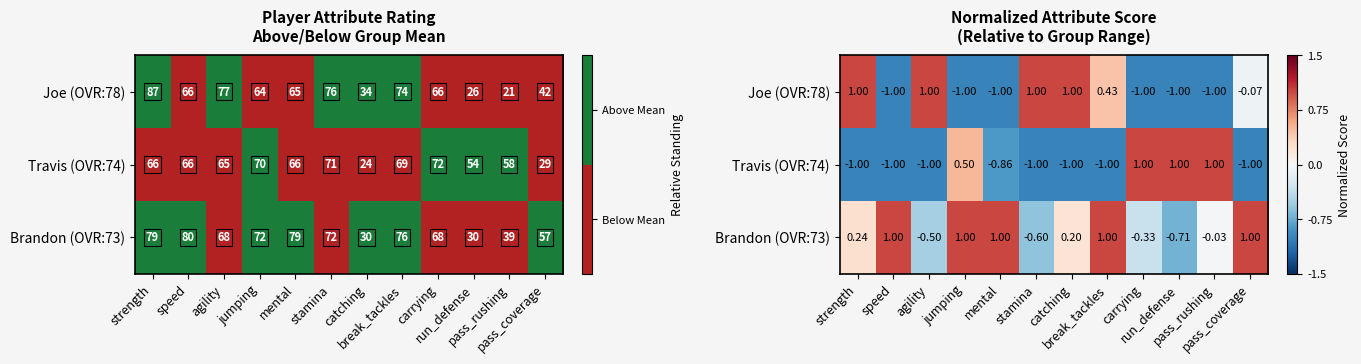

Which label corresponds to the smallest value in the chart?

speed